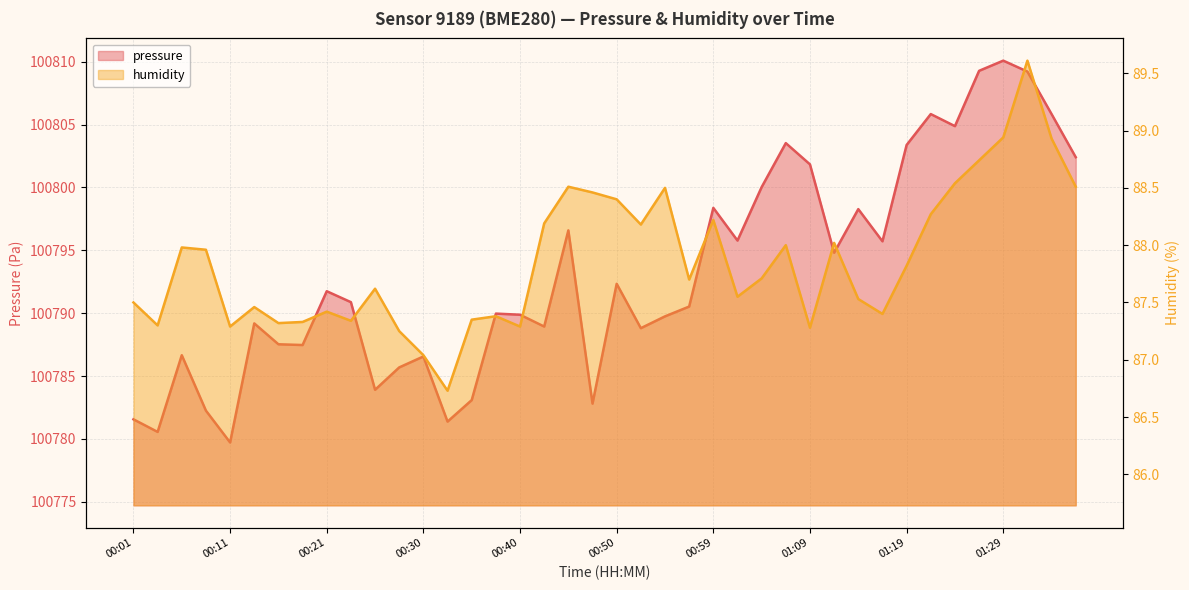

True or false: humidity and pressure cross at least once.

False